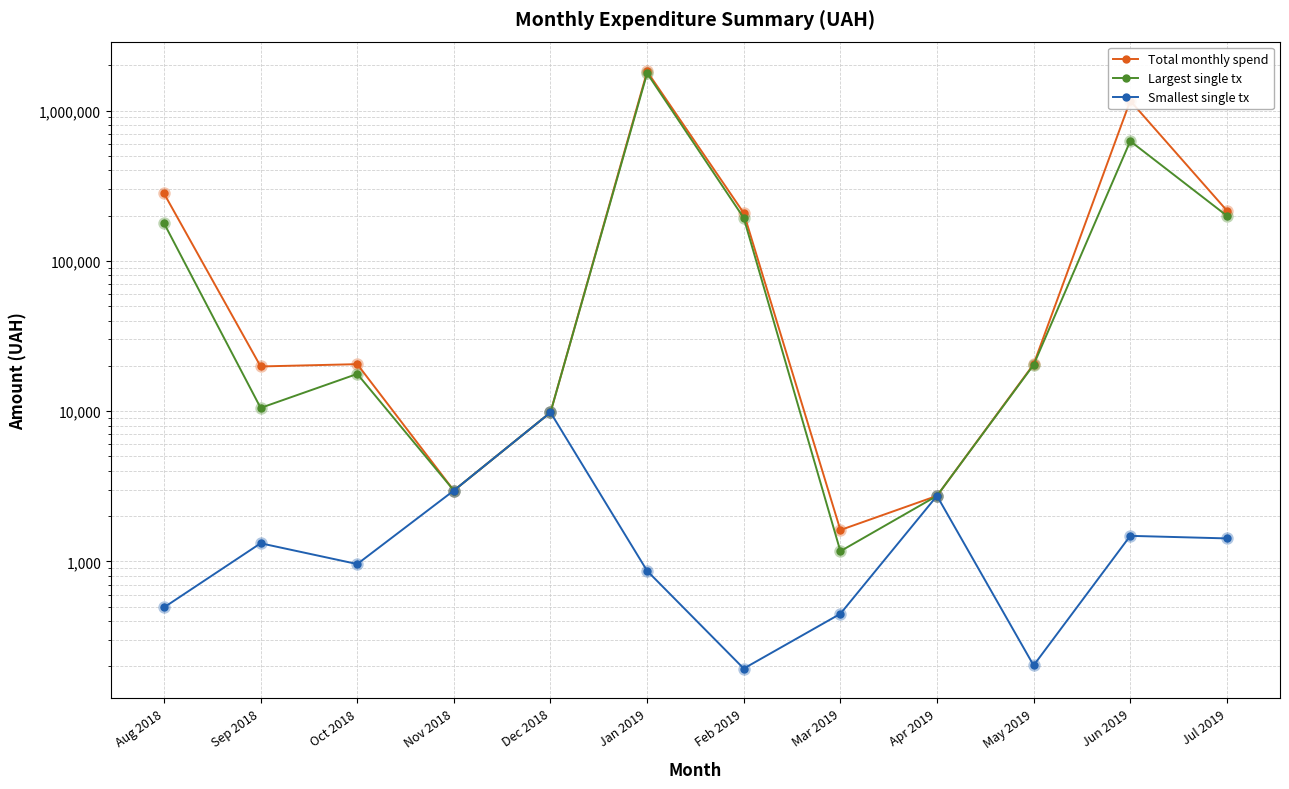

Which series has the largest Y range (max minus min)?

Total monthly spend